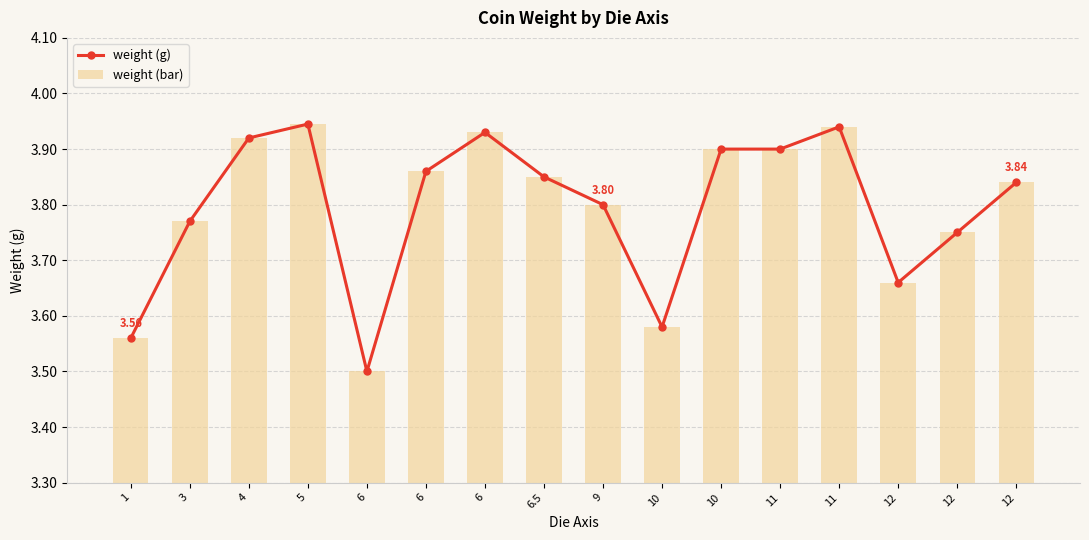

What is the minimum value for weight (g)?

3.5